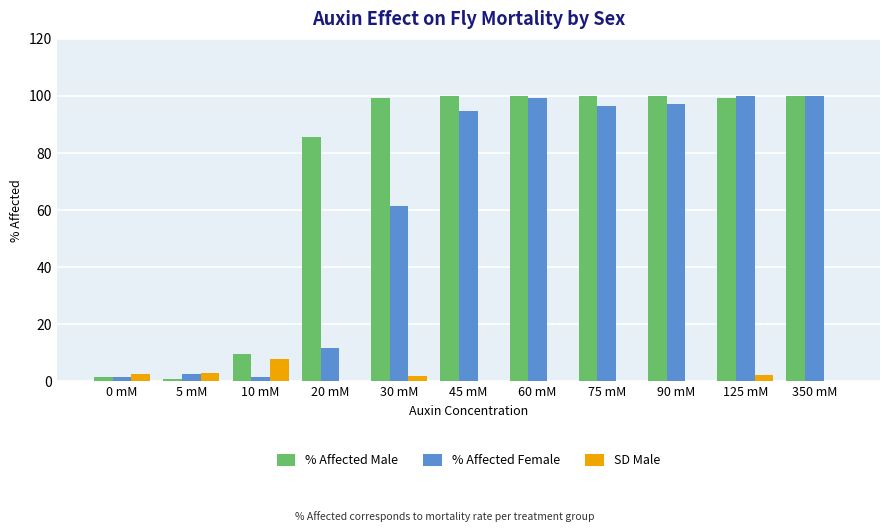

The value of % Affected Male at 350 mM is 100.0. True or false?

True